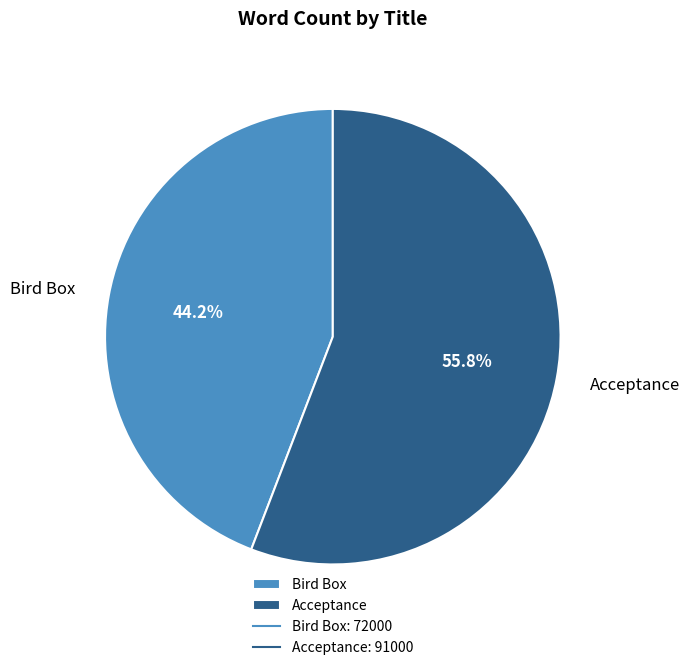

Which category has the biggest portion of the pie?

Acceptance